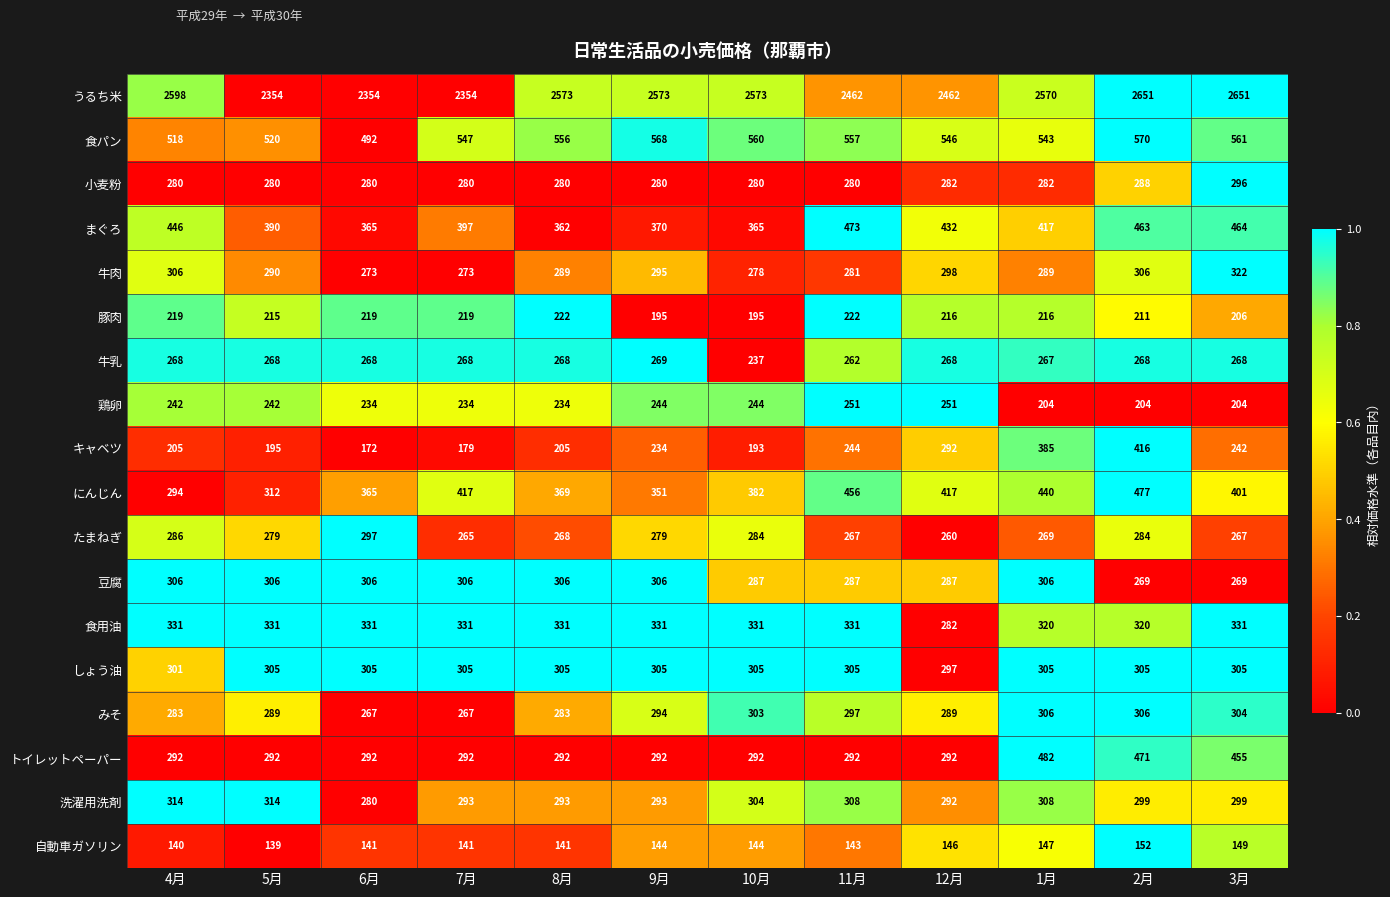

What is the total value across all series at 2月?

8260